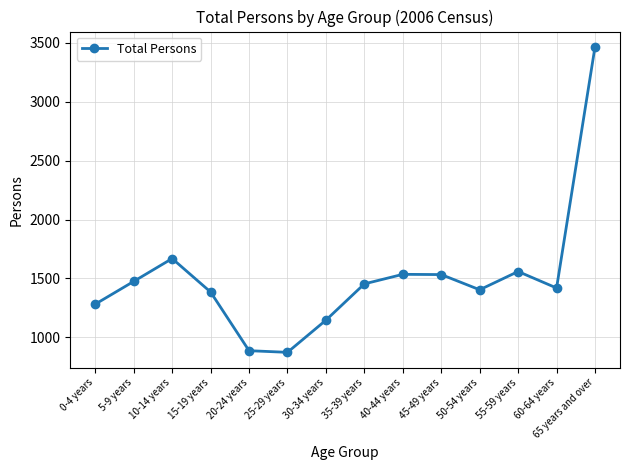

What is the average value?

1506